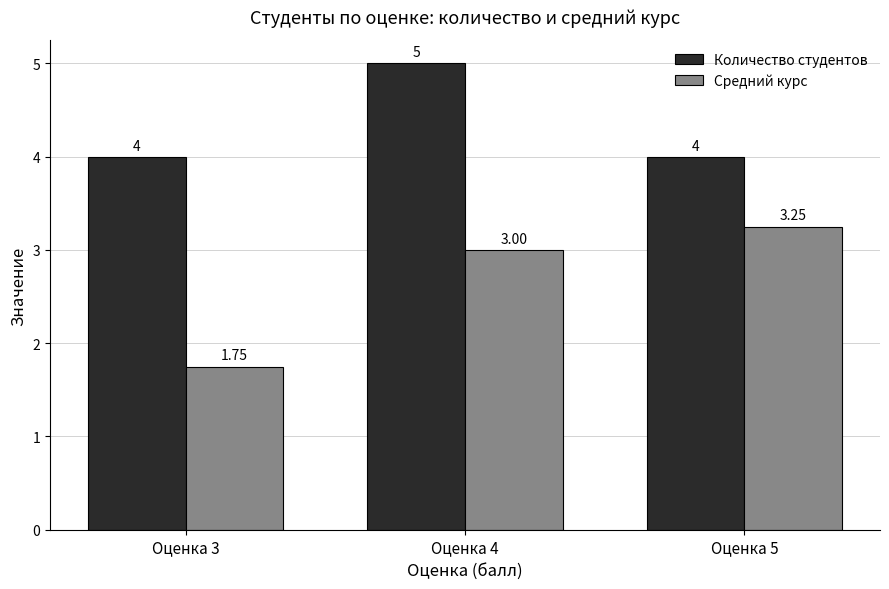

At how many categories does at least one series exceed 2?

3